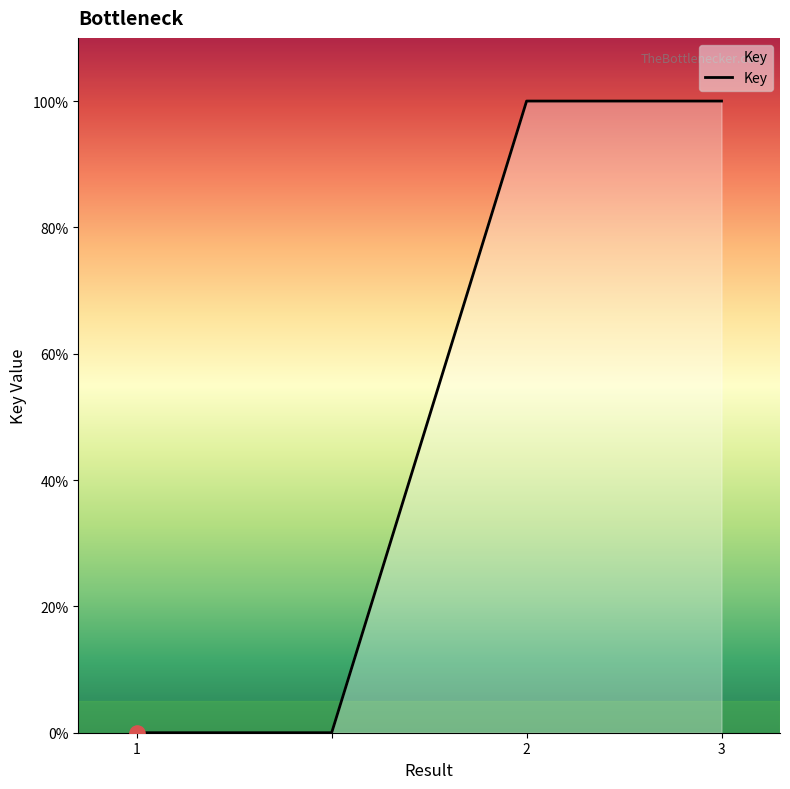

What is the greatest value displayed?

100.0